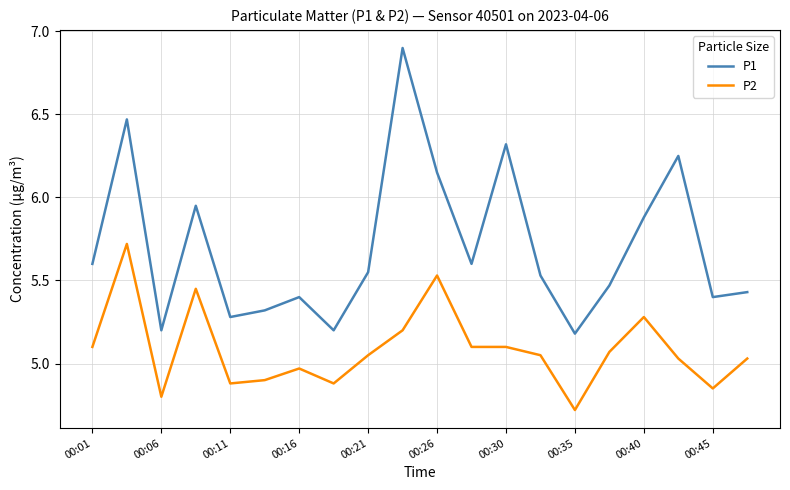

How many values in the P2 series exceed 5?

13